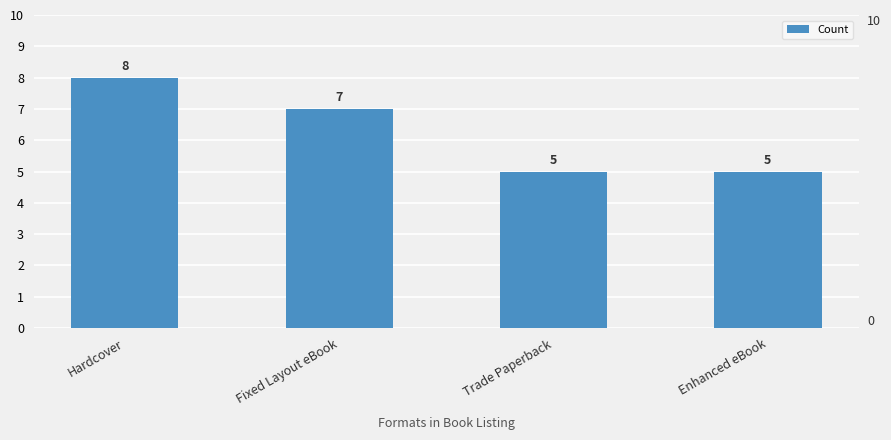

What is the difference between the values at Trade Paperback and Hardcover?

3